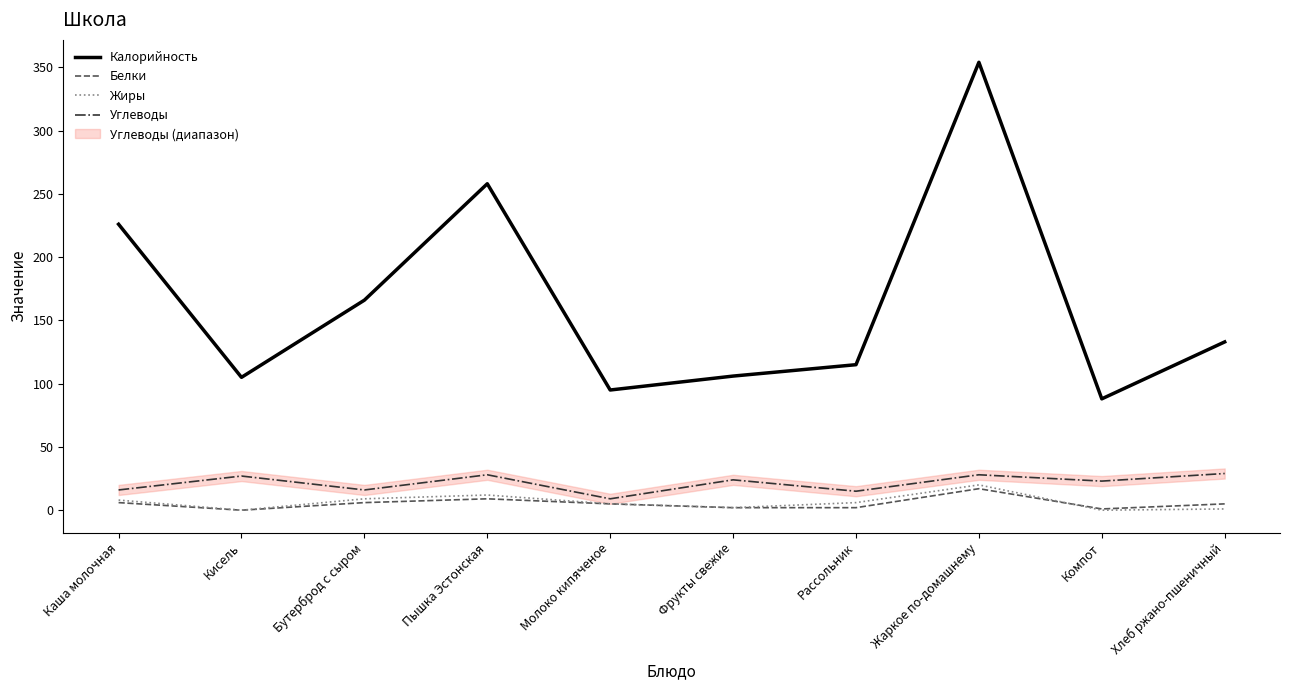

What is the sum of all Углеводы values?

215